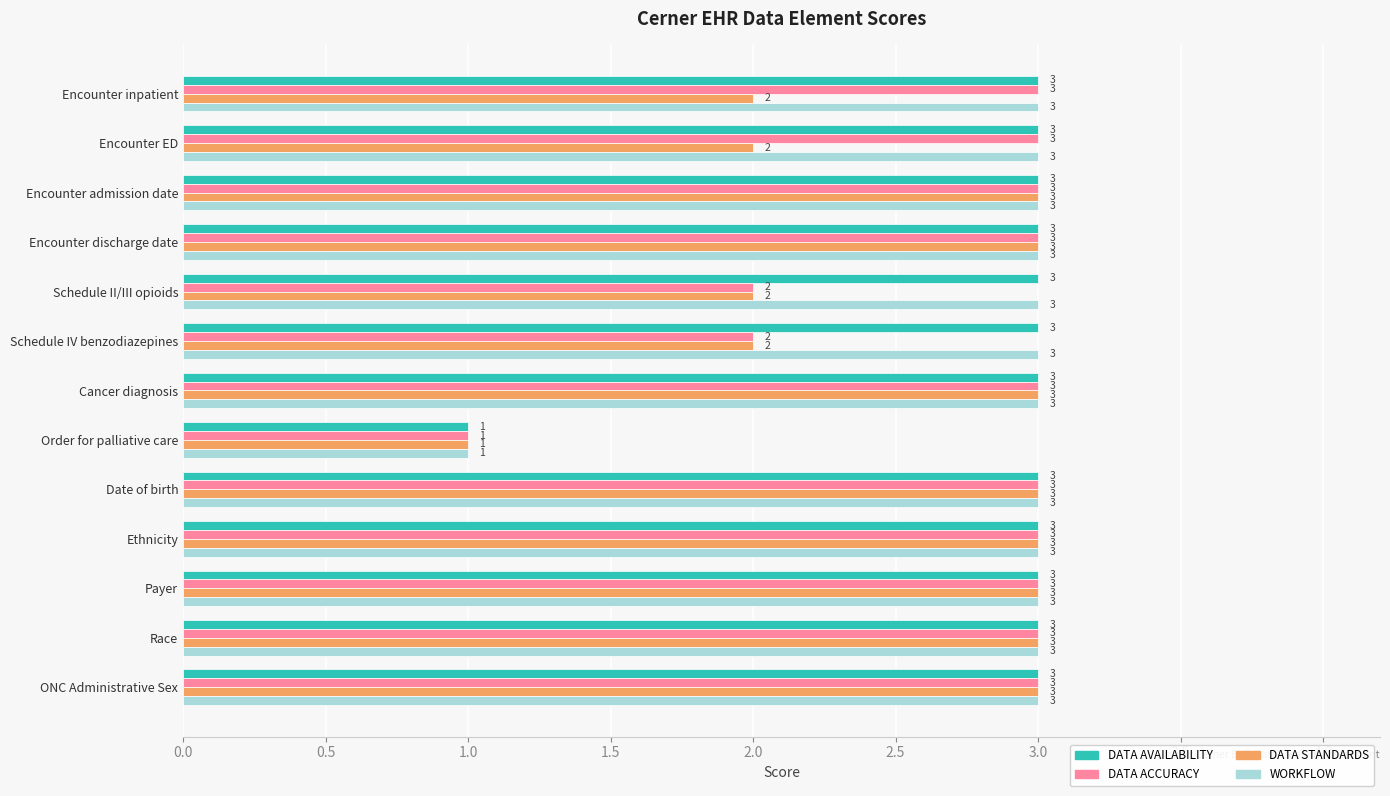

Is it true that DATA STANDARDS equals 1 at Order for palliative care?

True